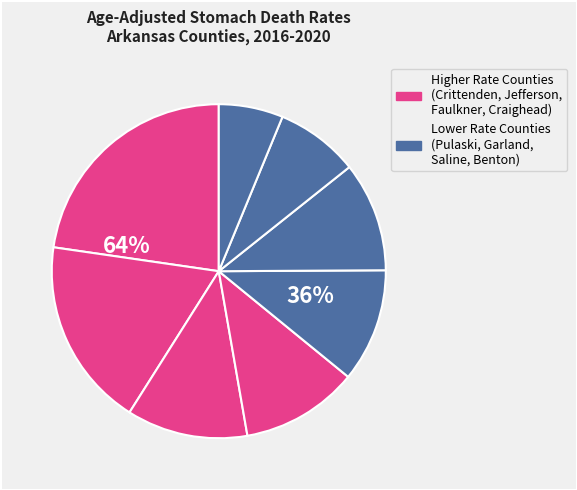

To the nearest percent, what percentage of the pie is Saline County?

8%